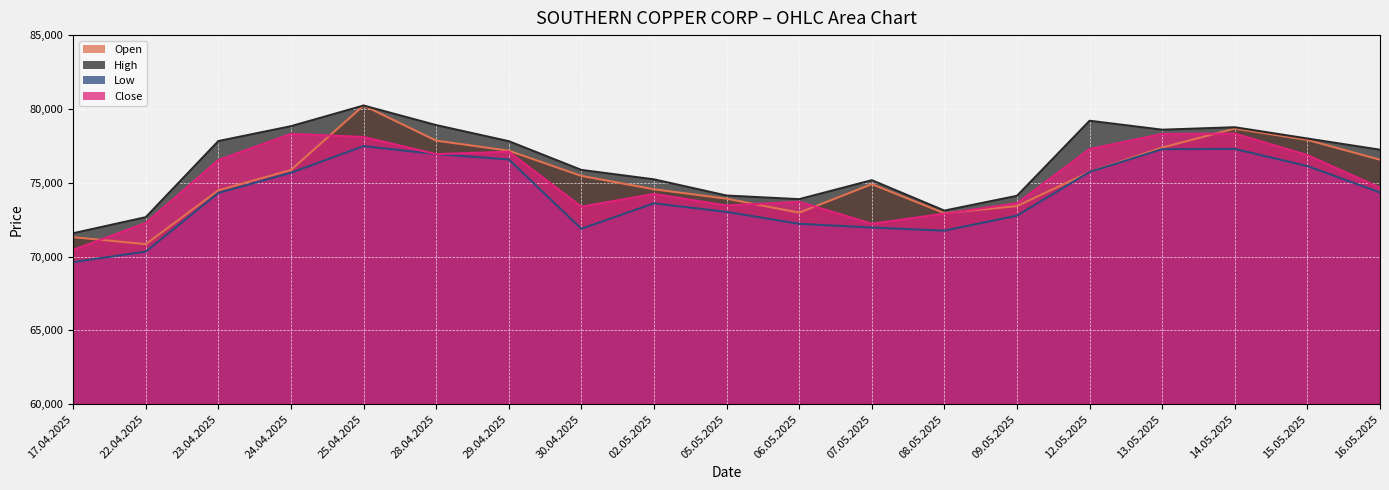

What is the difference between the maximum and minimum values in the High series?

8652